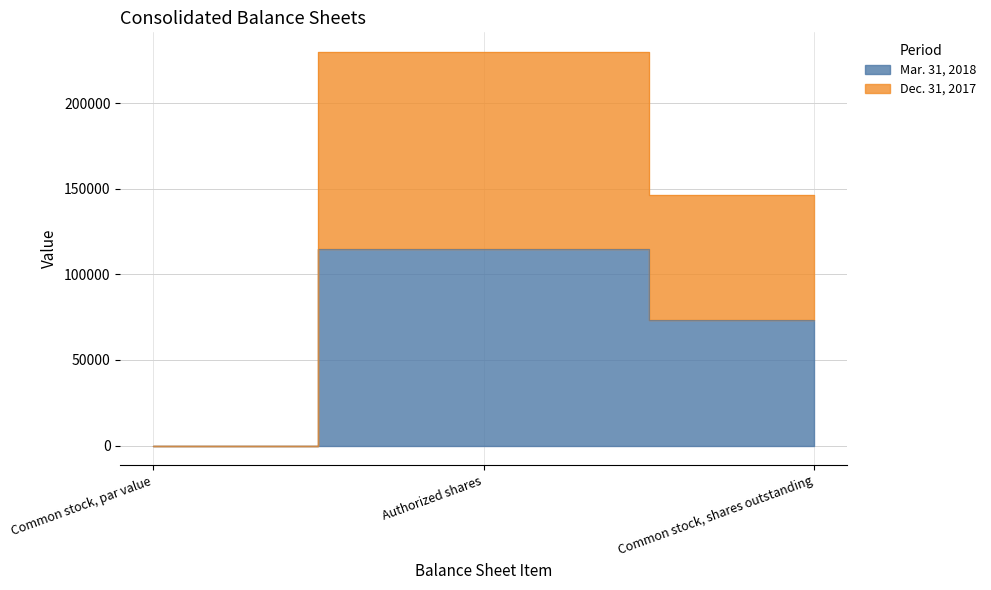

Is the value of Mar. 31, 2018 at Authorized shares greater than the value of Dec. 31, 2017 at Authorized shares?

No